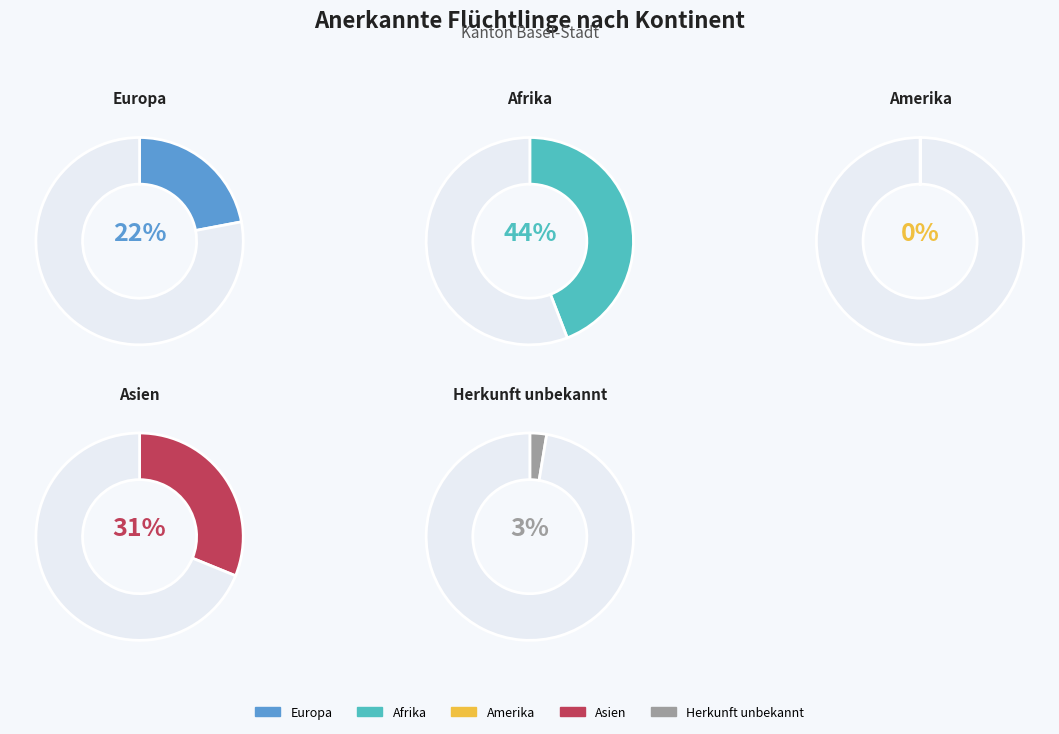

Is Amerika the majority of the pie?

No